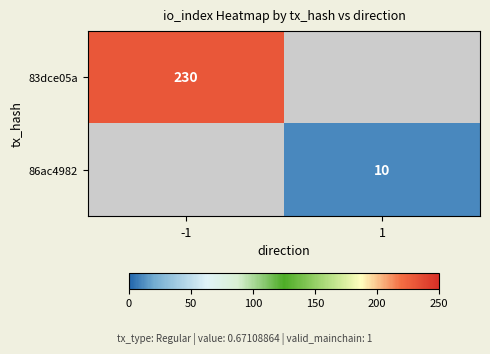

Is it true that 83dce05a equals 230 at -1?

True